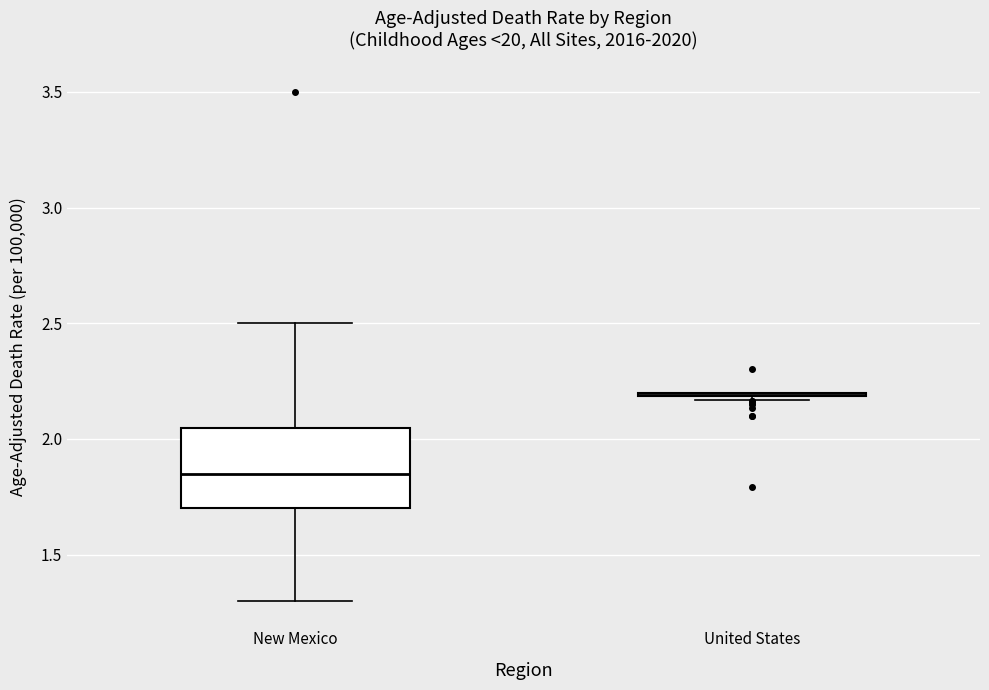

Comparing the boxes themselves (not the whiskers), which one is the tallest?

New Mexico